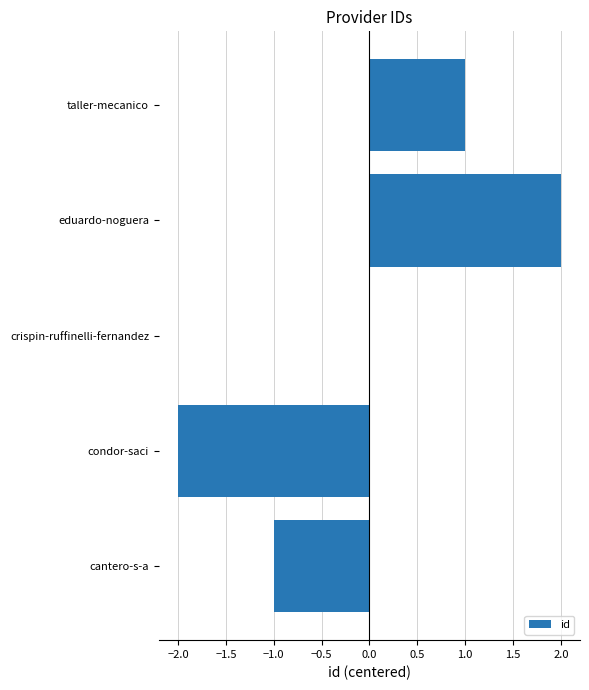

At which category does the chart reach its peak across all series?

eduardo-noguera